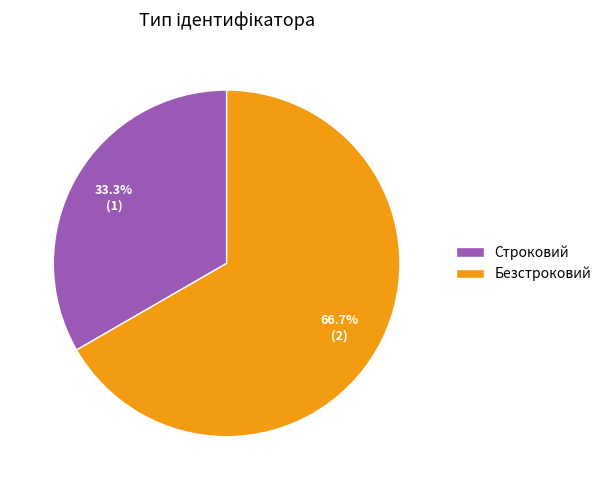

The Строковий slice represents 33% of the pie. True or false?

True